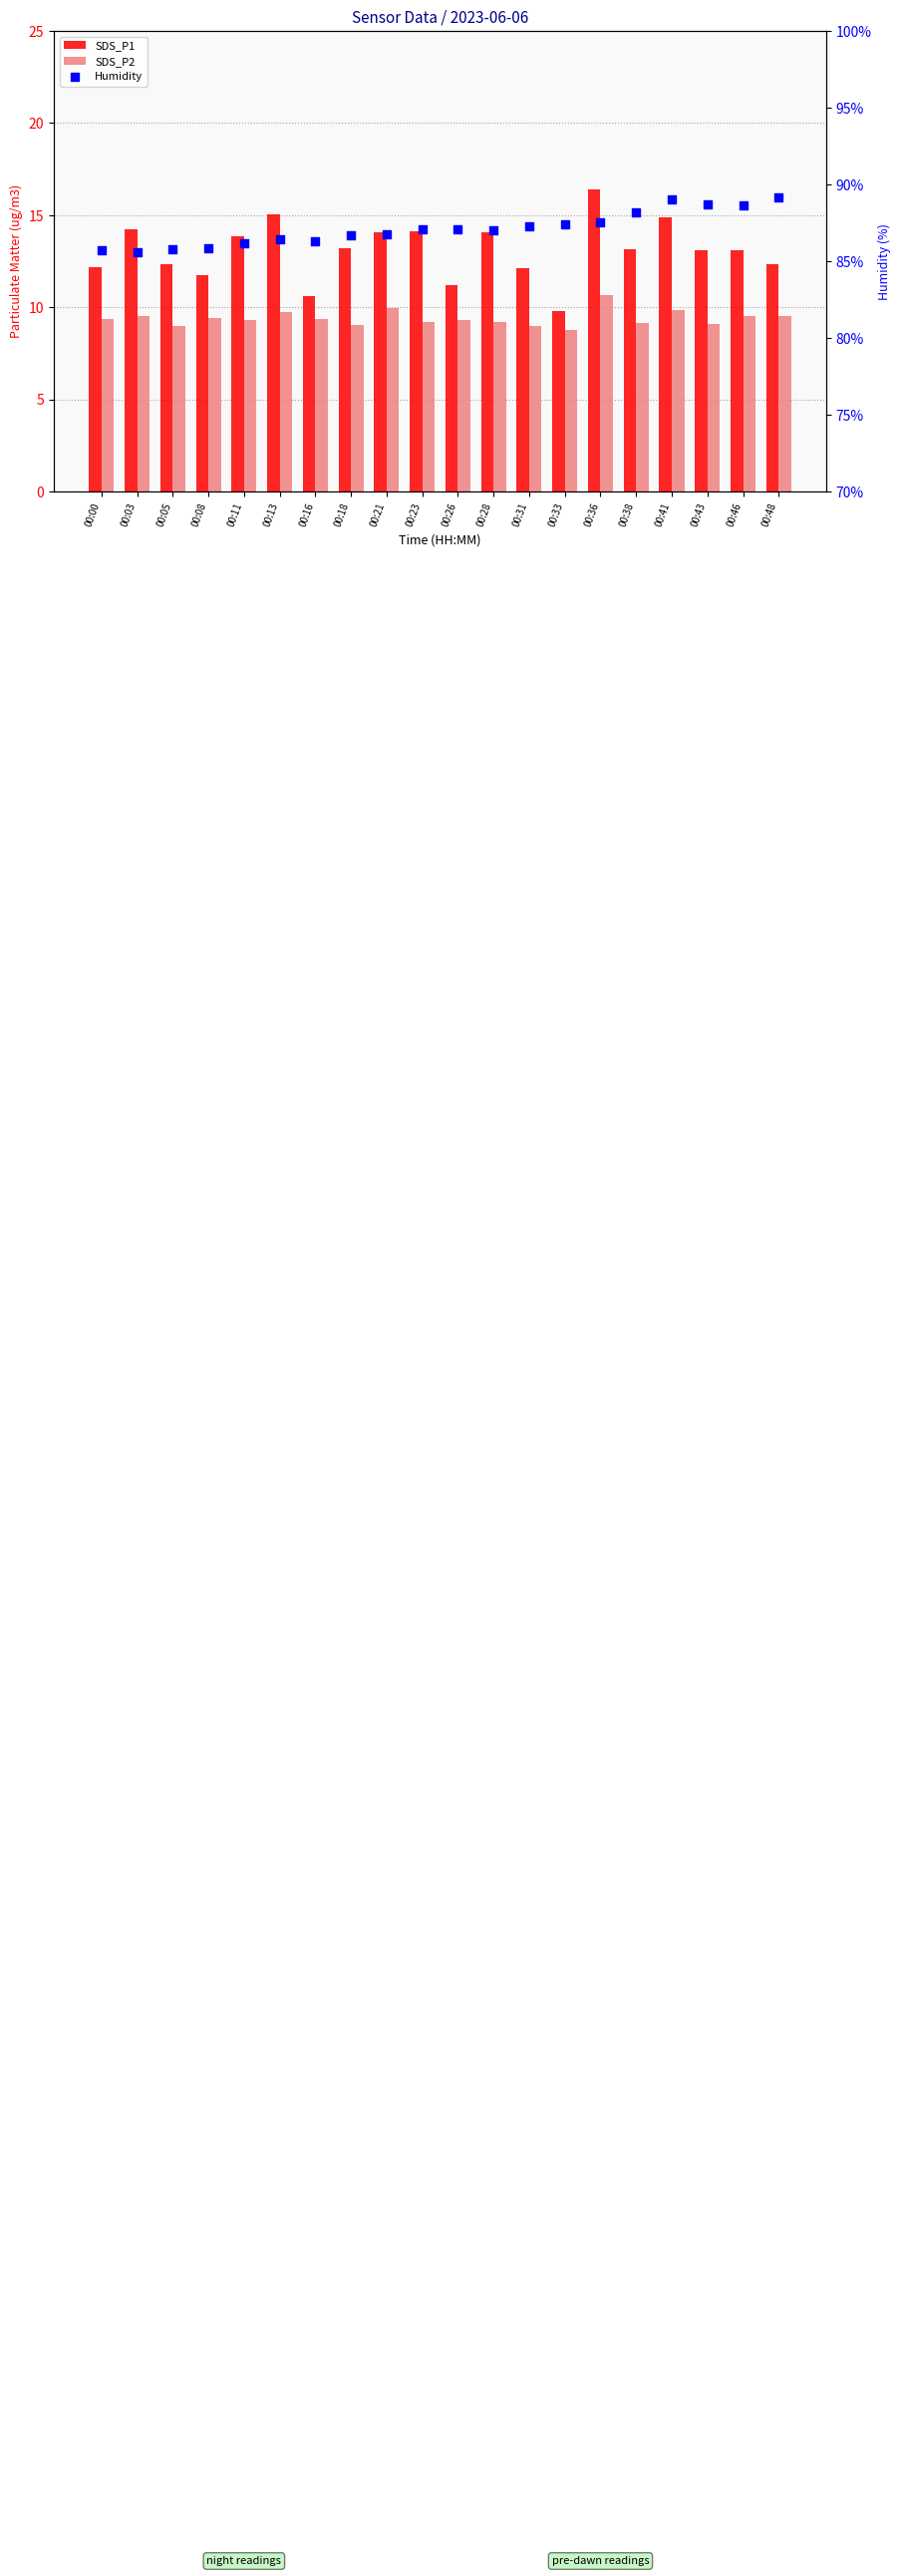

What is the total value across all series at 00:11?

109.3